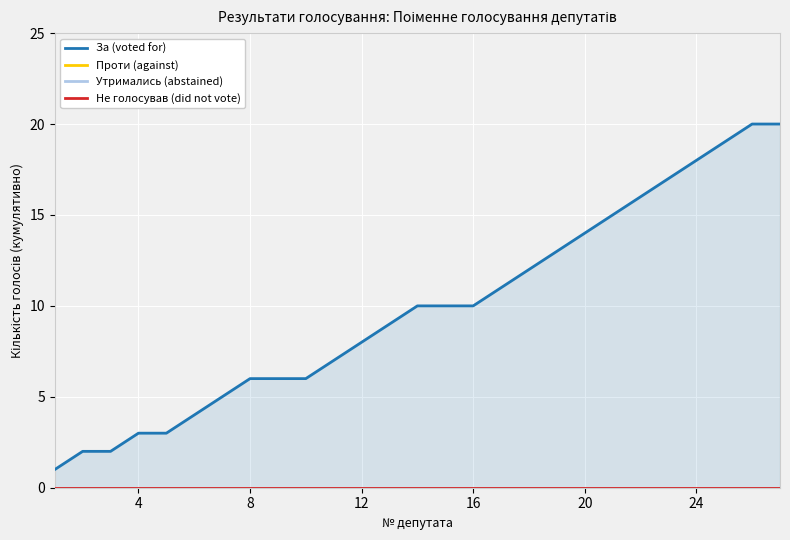

At how many categories does at least one series exceed 0?

27